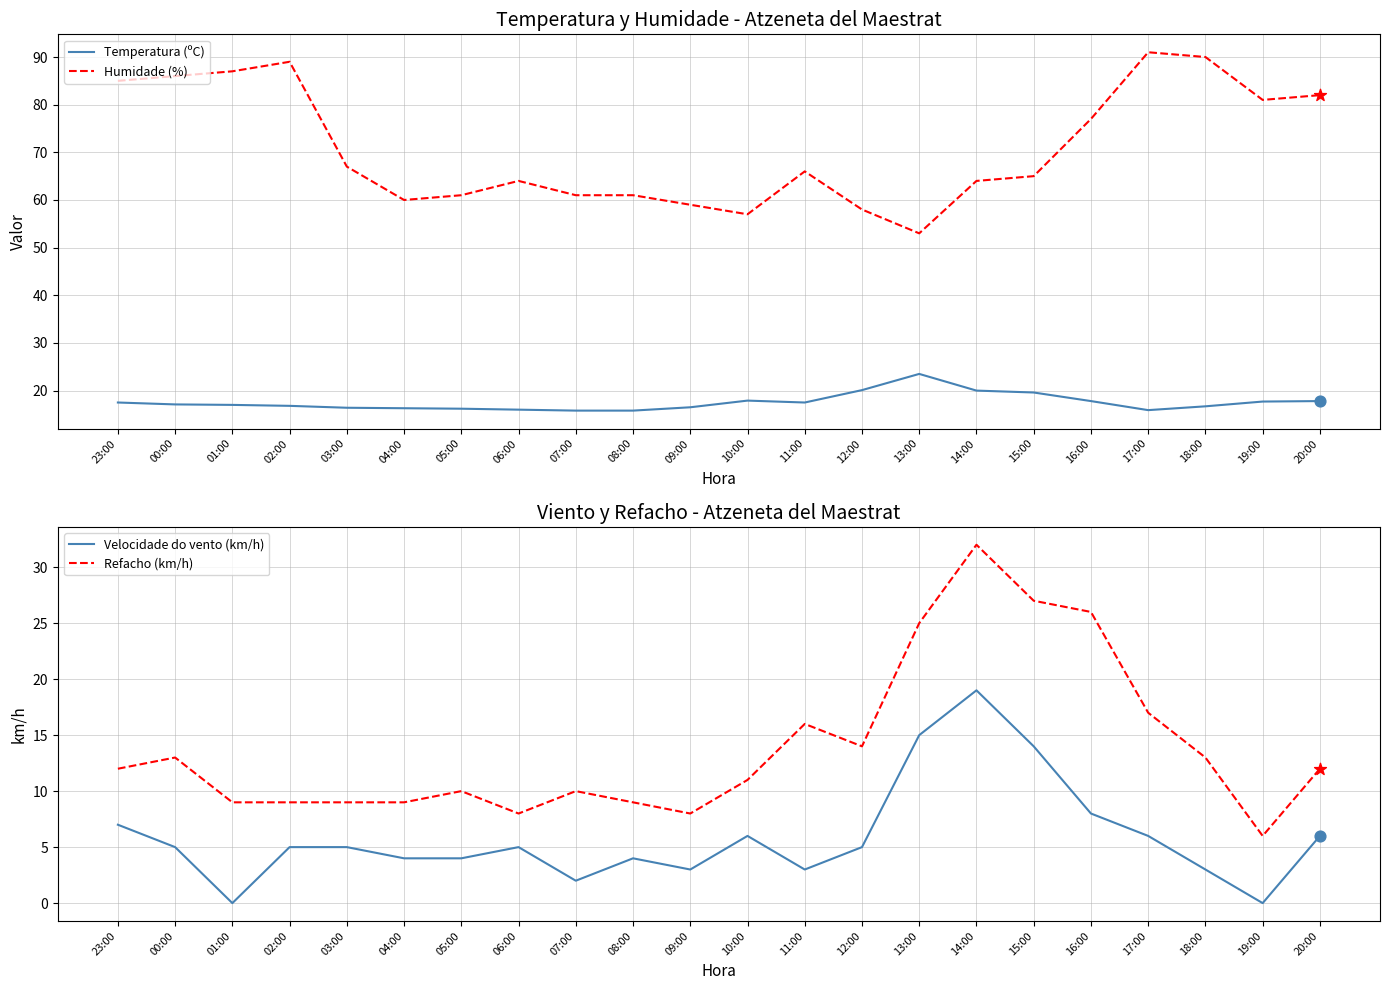

Which series has the largest total across all categories?

Humidade (%)